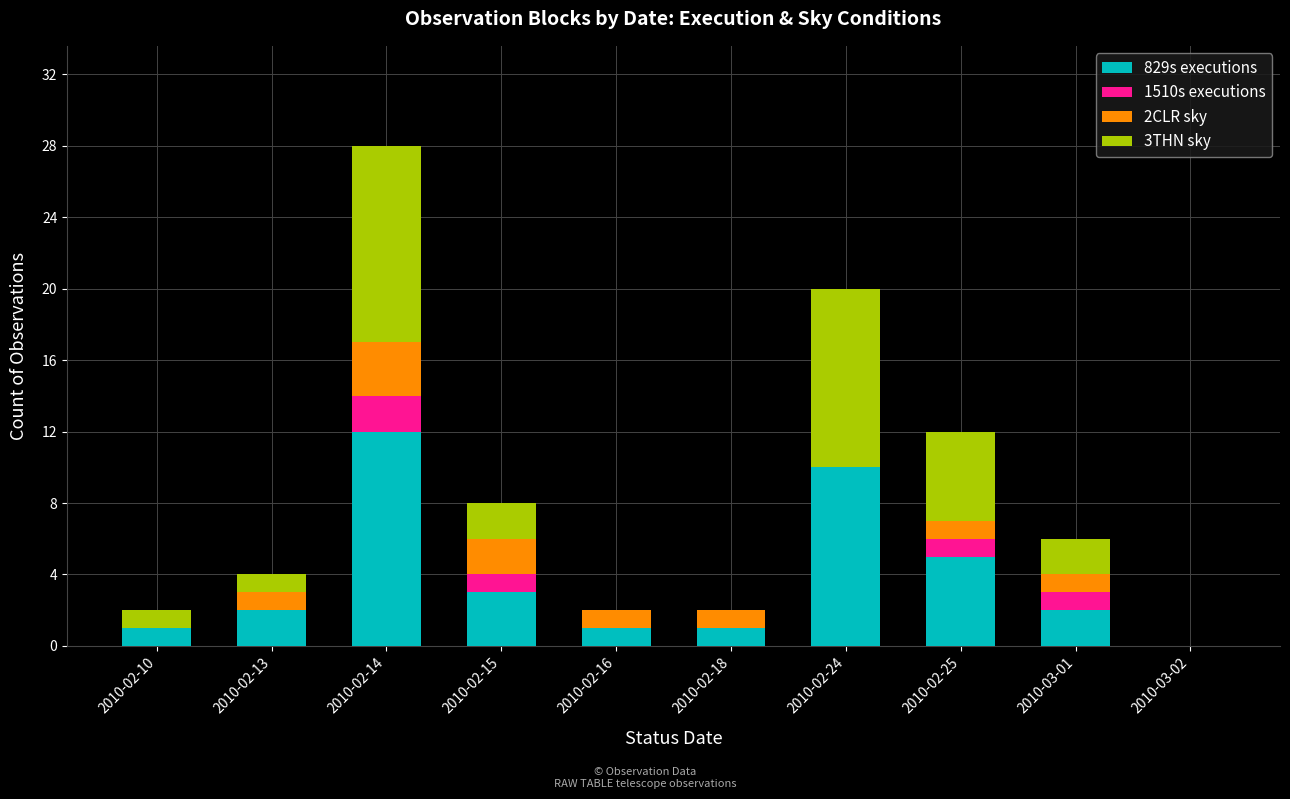

What is the maximum value for 829s executions?

12